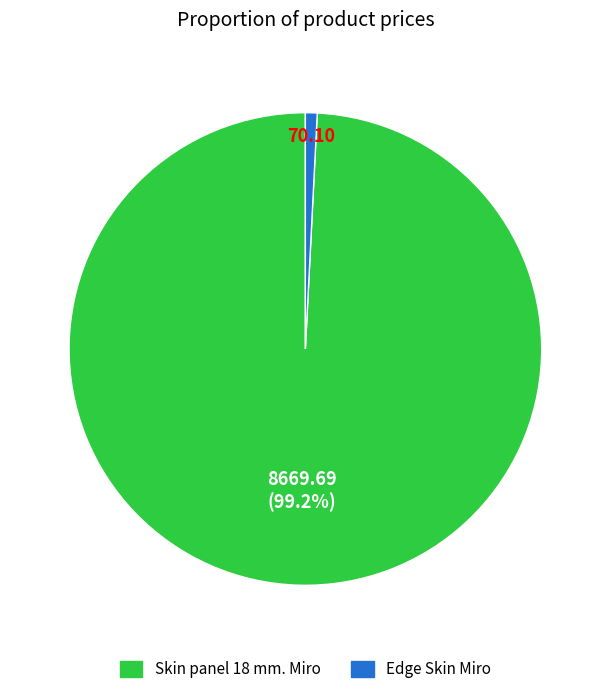

How much of the chart is everything except Skin panel 18 mm. Miro?

0.8%